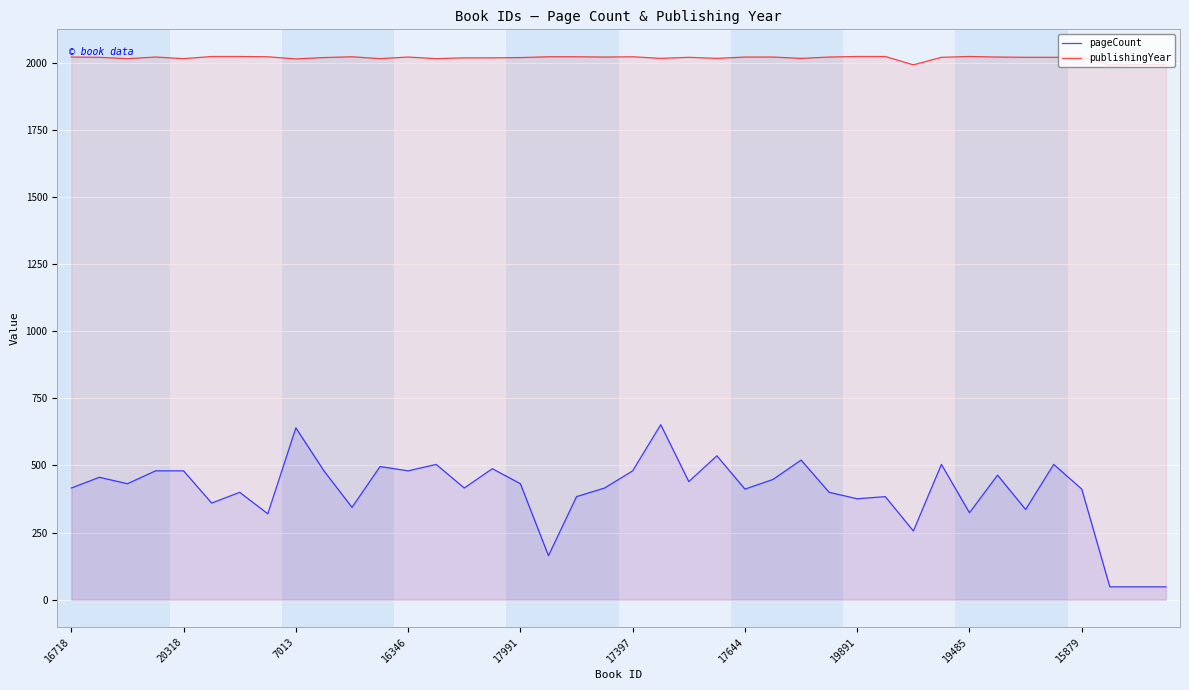

Rank the series by their maximum value, from highest to lowest.

publishingYear, pageCount